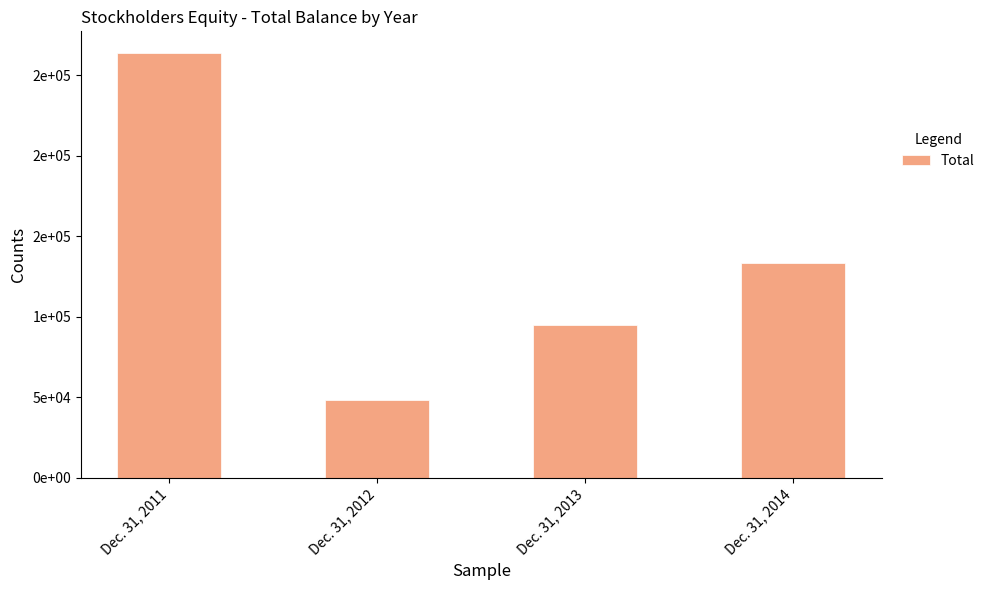

Reading left to right, transcribe all the data shown in this chart.

Dec. 31, 2011=264207	Dec. 31, 2012=48636	Dec. 31, 2013=94812	Dec. 31, 2014=133367